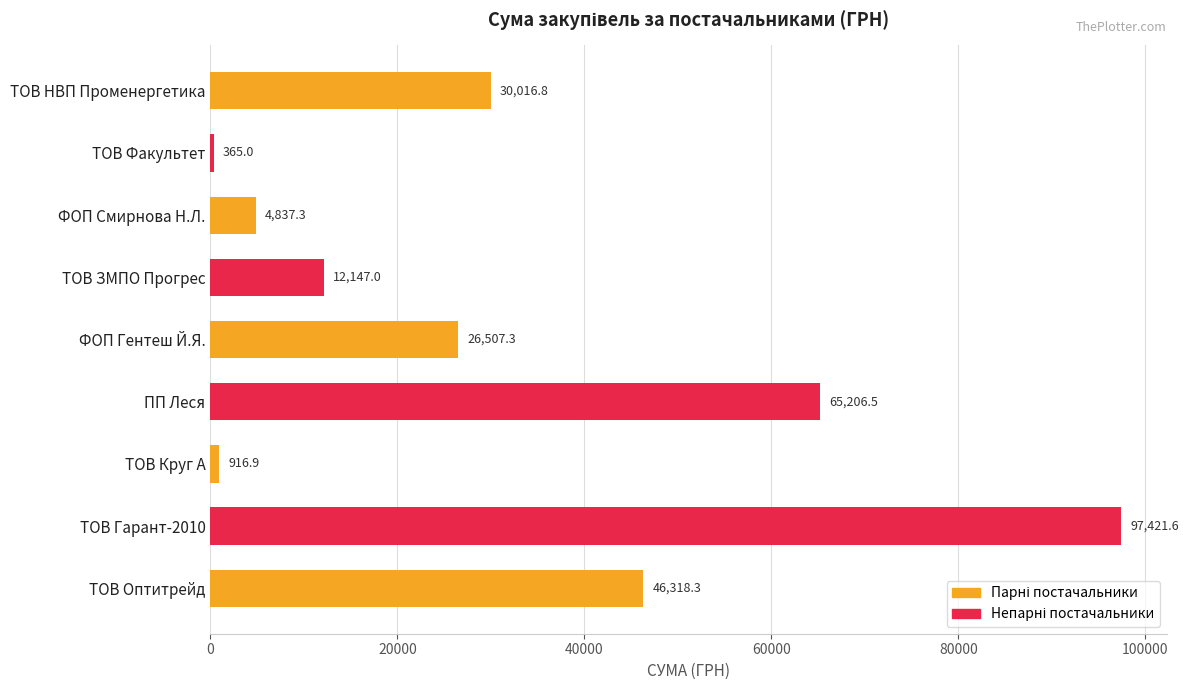

What is the value of the 4th bar from the top?

12147.0